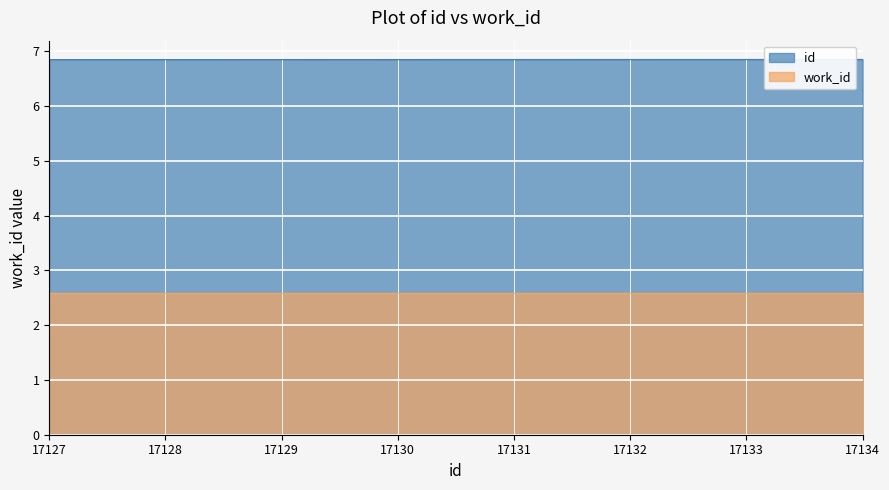

What is the value of the 2nd point from the left?

6.9